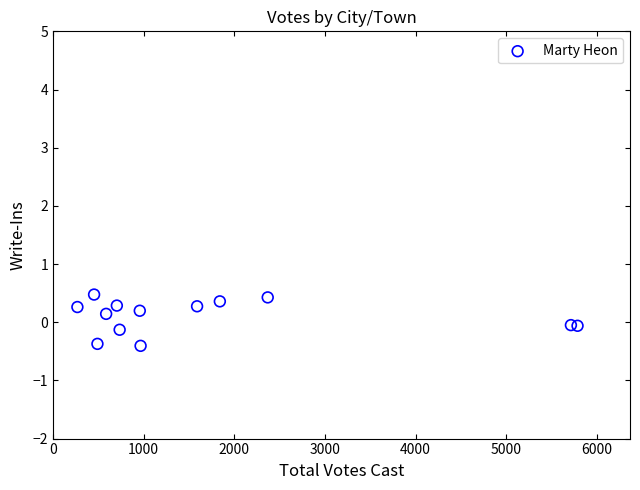

What is the range of X values (max minus min)?

5516.0